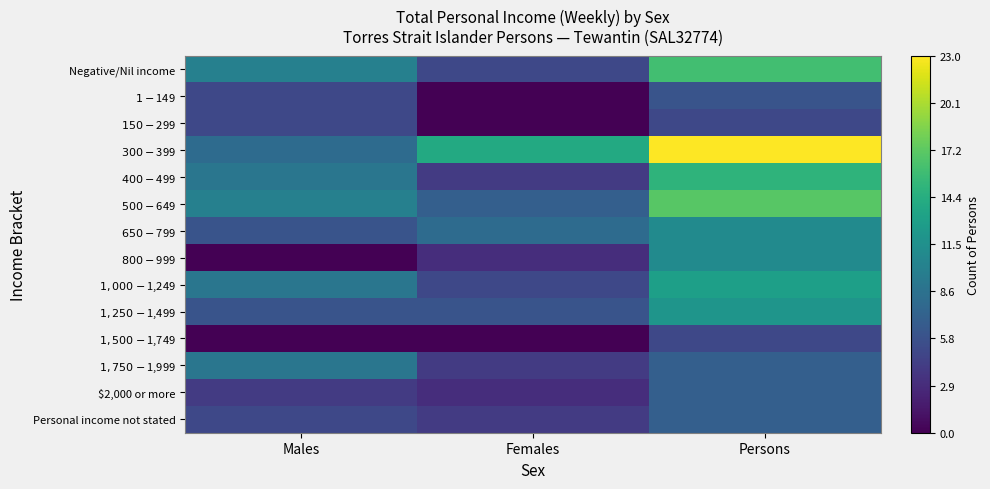

At which category is the sum across all series the highest?

Persons